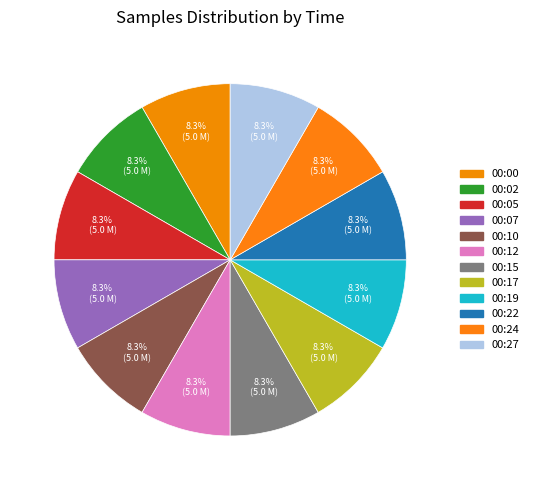

Between 00:02 and 00:00, which is larger?

00:00